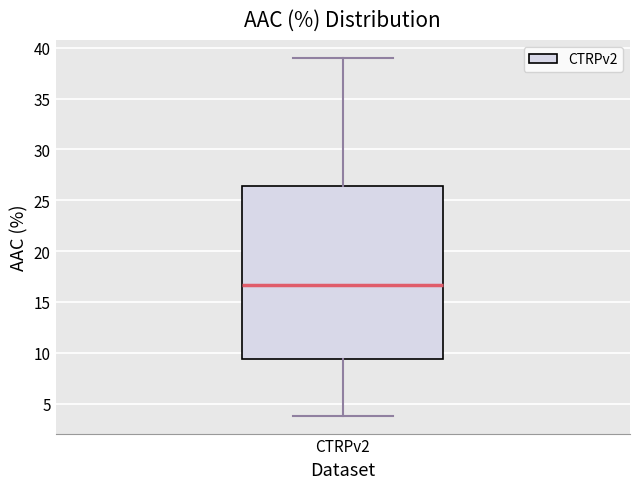

Transcribe this box plot: give where the median line is, the range the box spans, and where the two whiskers end, as read against the y-axis. The values are not printed on the chart, so give them approximately, as read against the axis.

median 16.5, box 9.5 to 26.5, whiskers 4.0 to 39.0